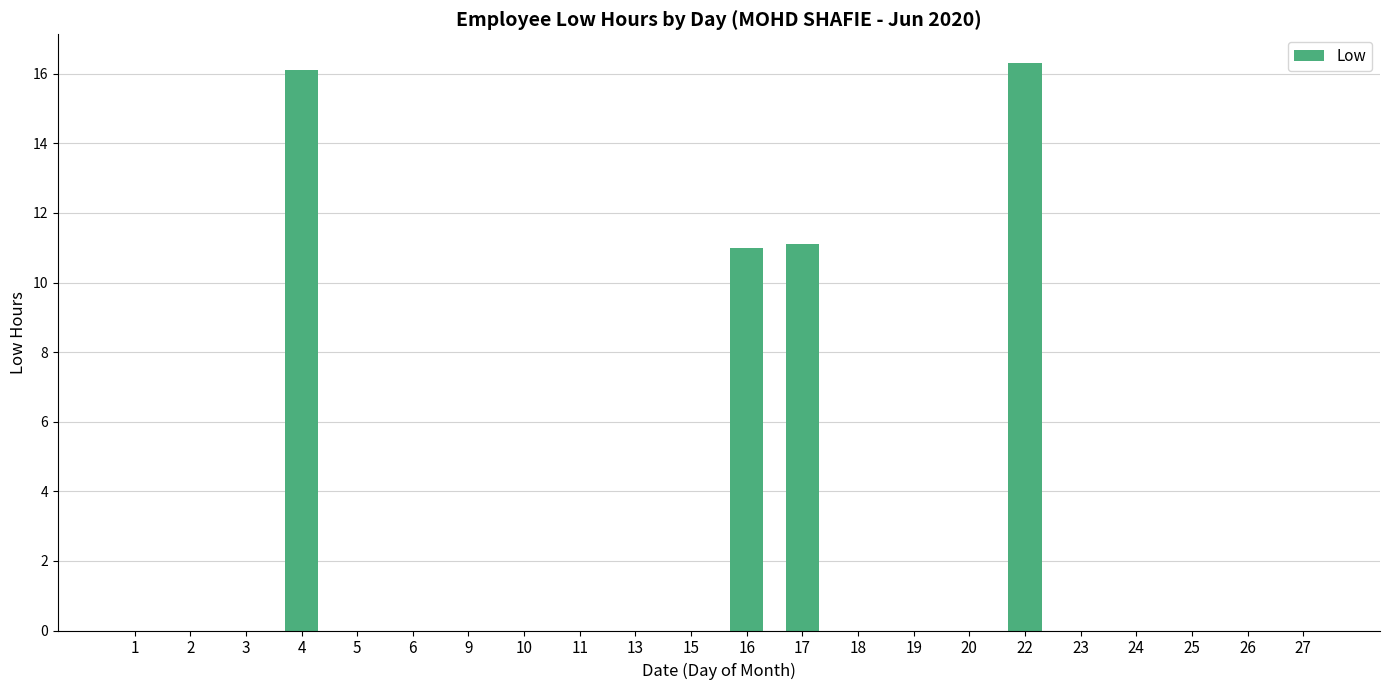

Between 22 and 27, which is larger?

22